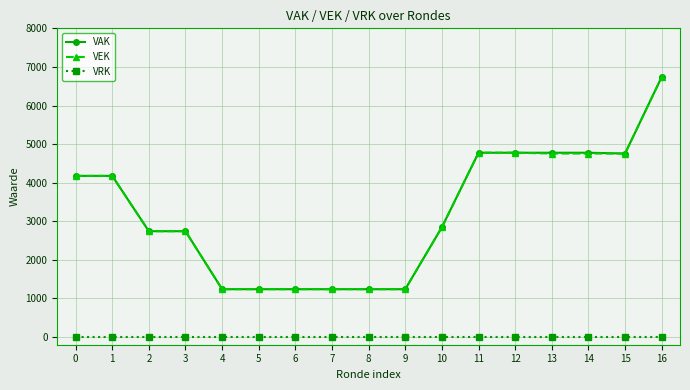

What are all the series names shown in the legend?

VAK, VEK, VRK